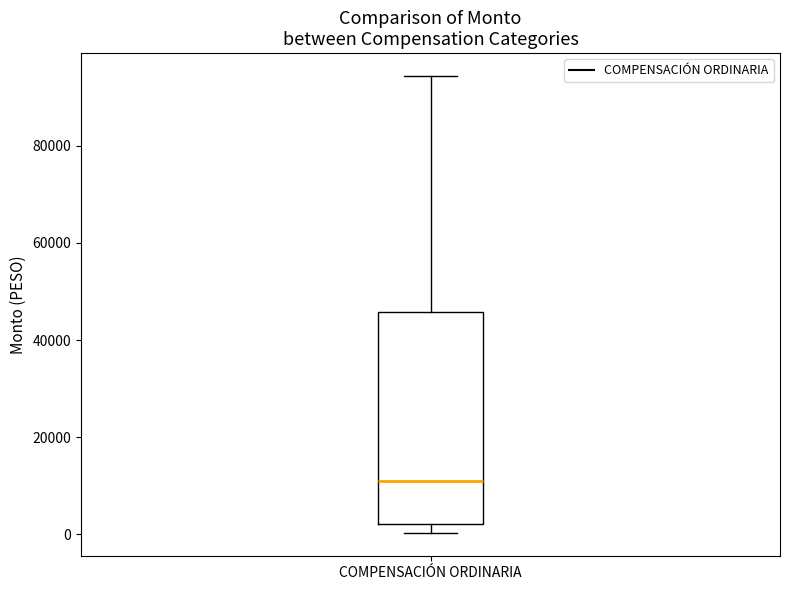

Where is the upper edge of the box for COMPENSACIÓN ORDINARIA on the y-axis? The values are not printed on the chart, so give them approximately, as read against the axis.

46000